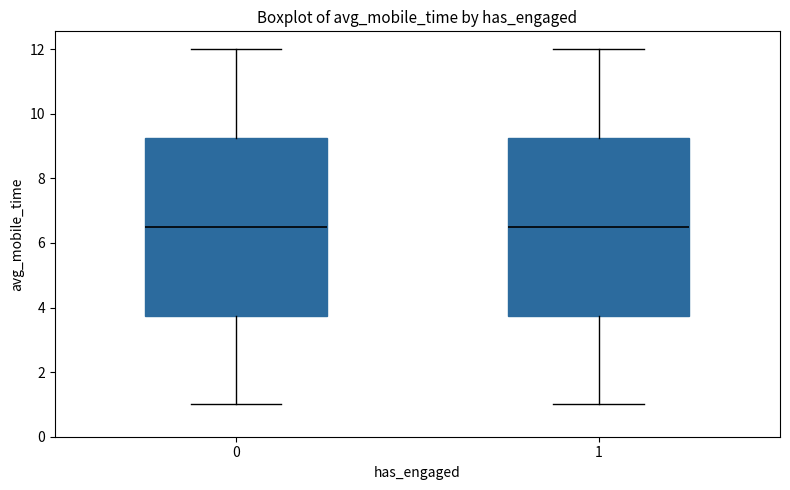

Reading left to right, transcribe this box plot: for each box, give where its median line is, the range the box spans, and where its two whiskers end, as read against the y-axis. The values are not printed on the chart, so give them approximately, as read against the axis.

0: median 6.6, box 3.8 to 9.2, whiskers 1.0 to 12.0
1: median 6.6, box 3.8 to 9.2, whiskers 1.0 to 12.0